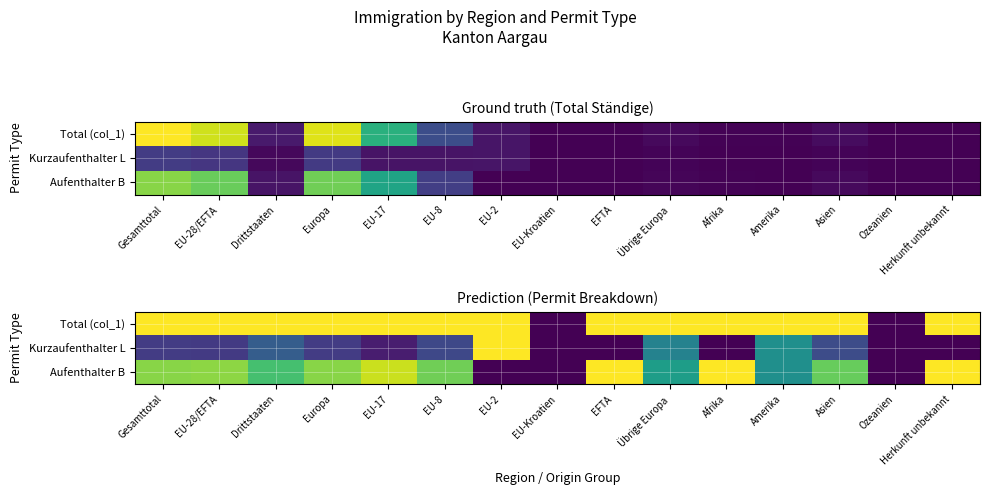

What is the sum of the Aufenthalter B values at Herkunft unbekannt and EU-Kroatien?

1.0